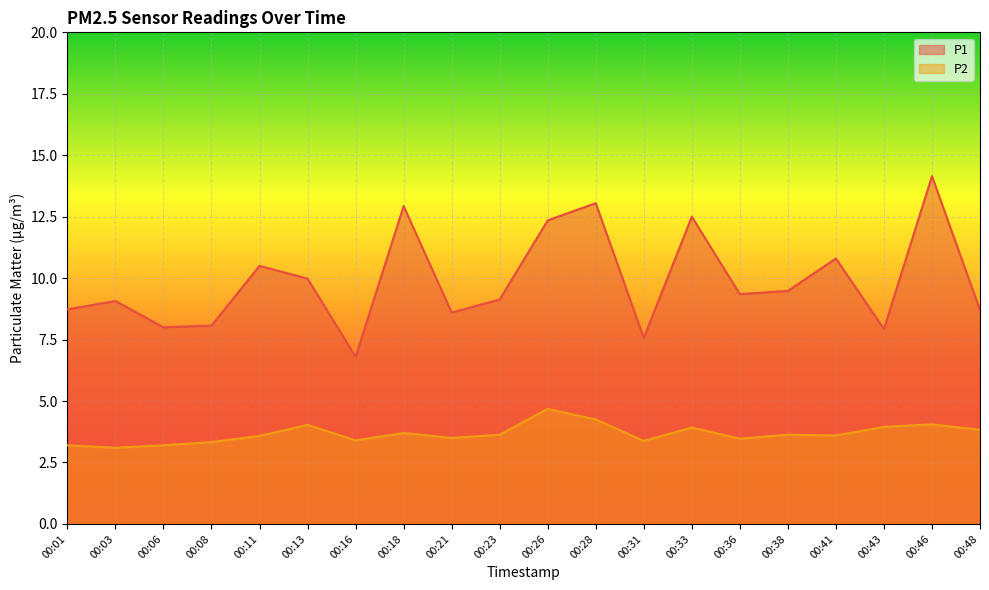

Is it true that P2 equals 3.3 at 00:08?

True